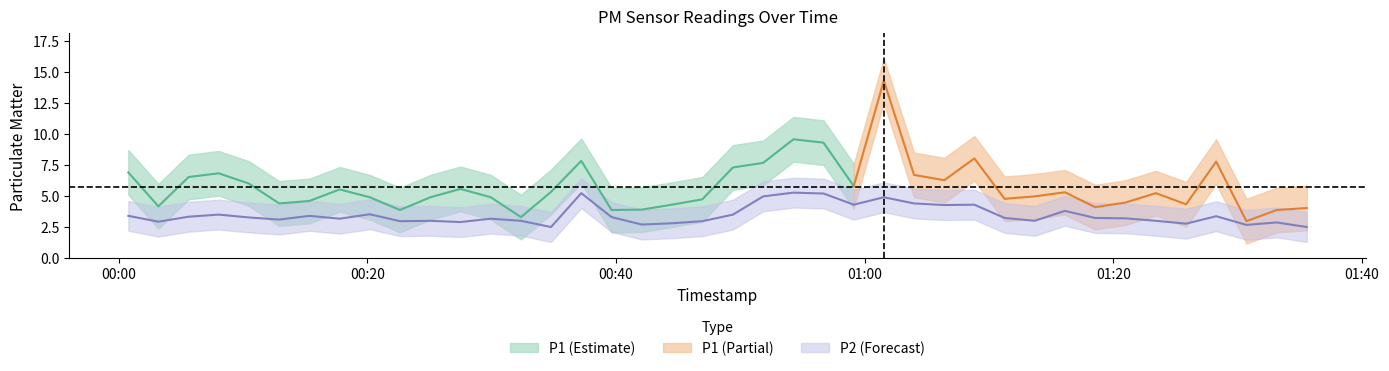

Is this an area chart (filled region under the line)?

No